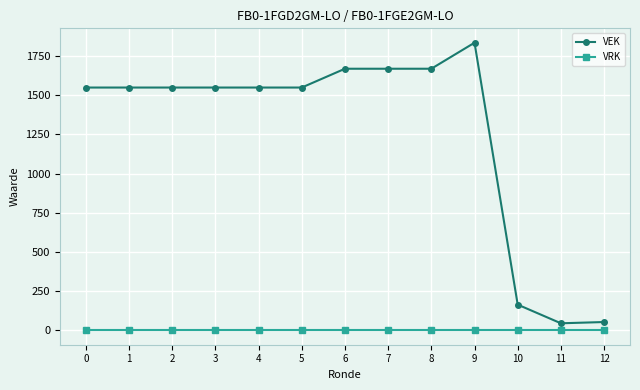

The VRK series shows 0 at 7. True or false?

True